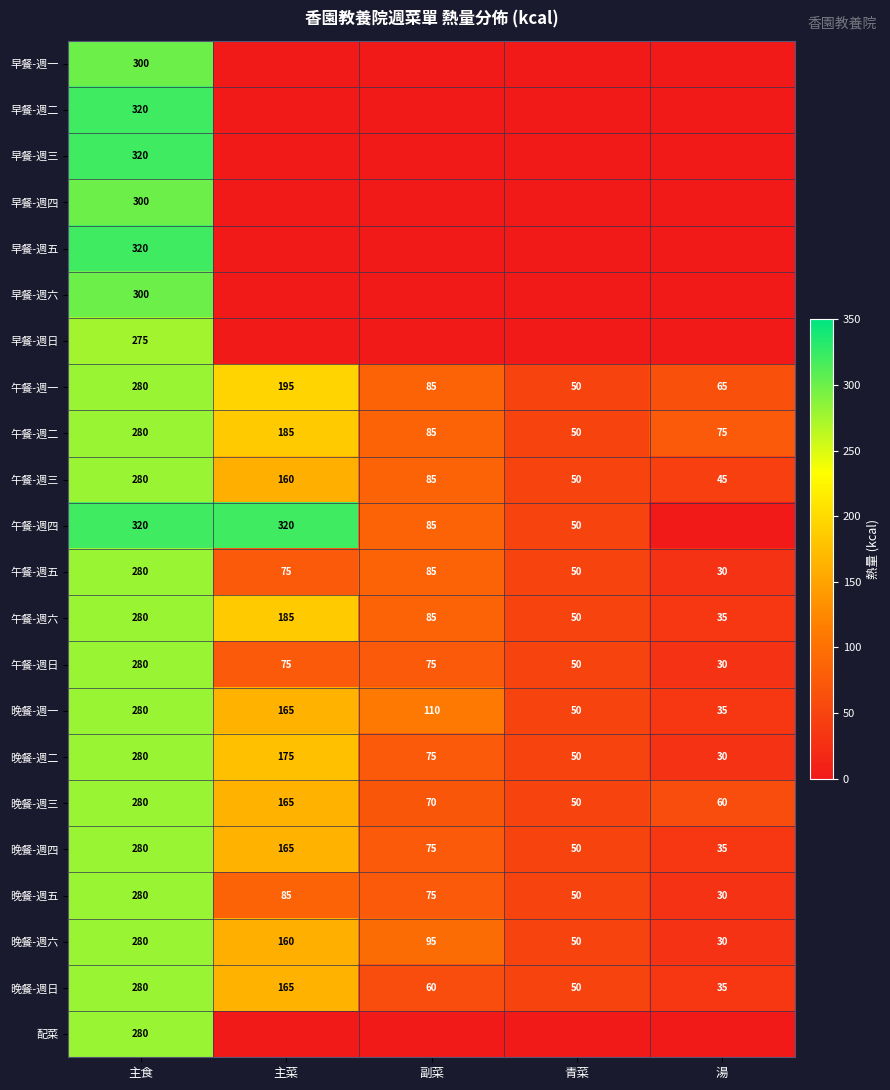

Between 主菜 and 主食, which is larger?

主食